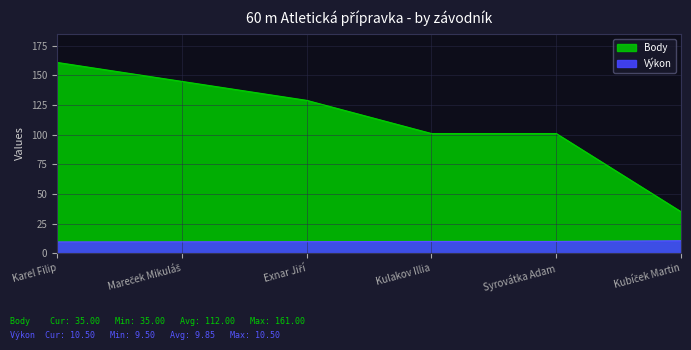

What is the sum of all Výkon values?

59.1